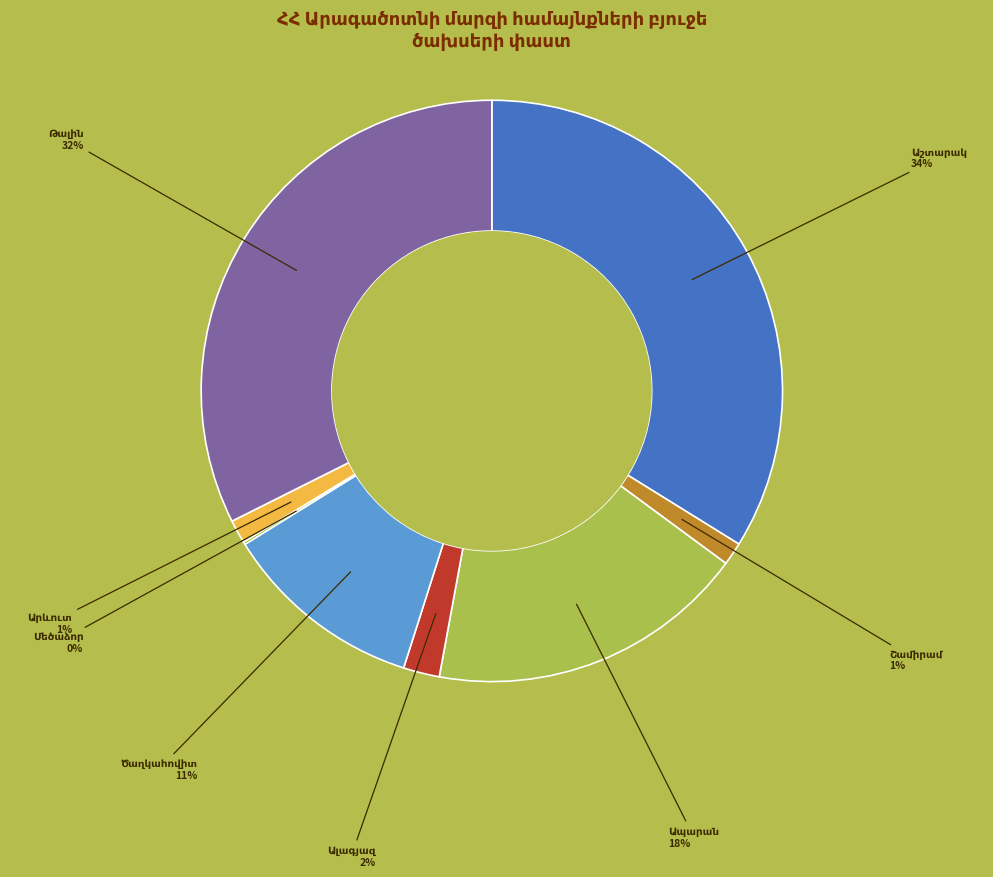

Is there any slice that represents more than half of the pie?

No